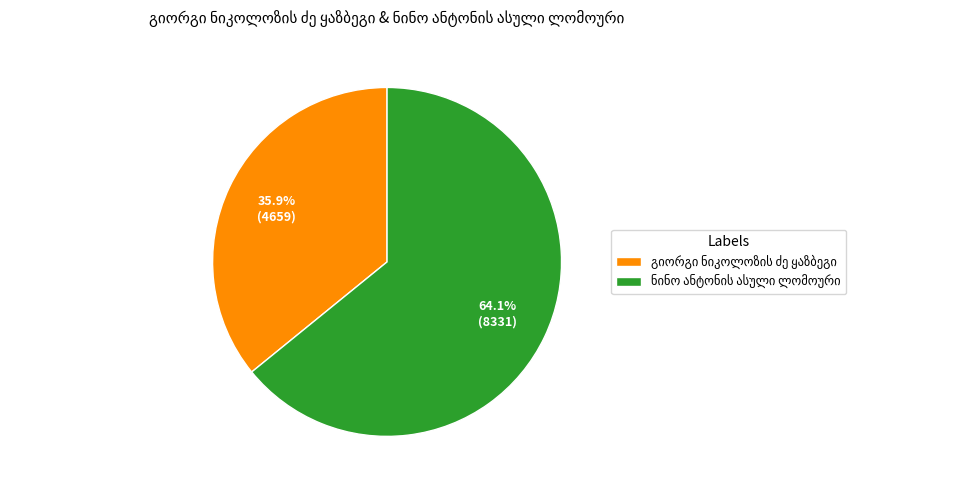

Count the number of slices in the pie.

2